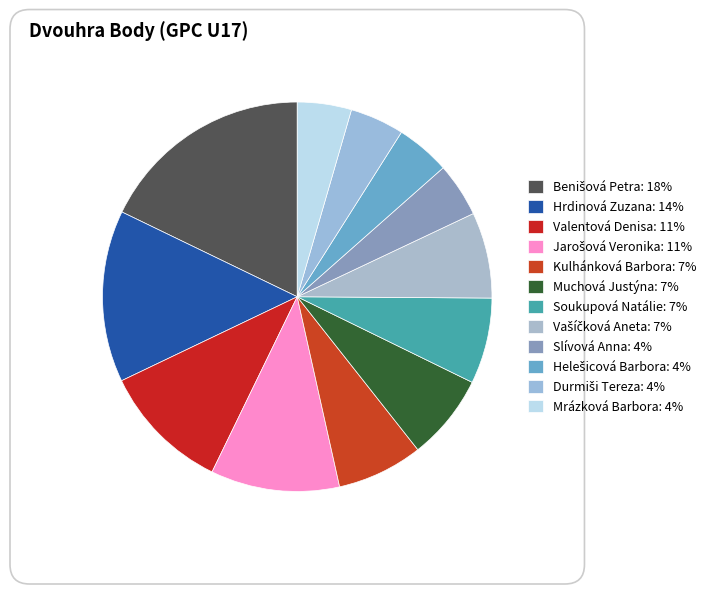

To the nearest percent, what is the combined percentage of Helešicová Barbora and Vašíčková Aneta?

12%